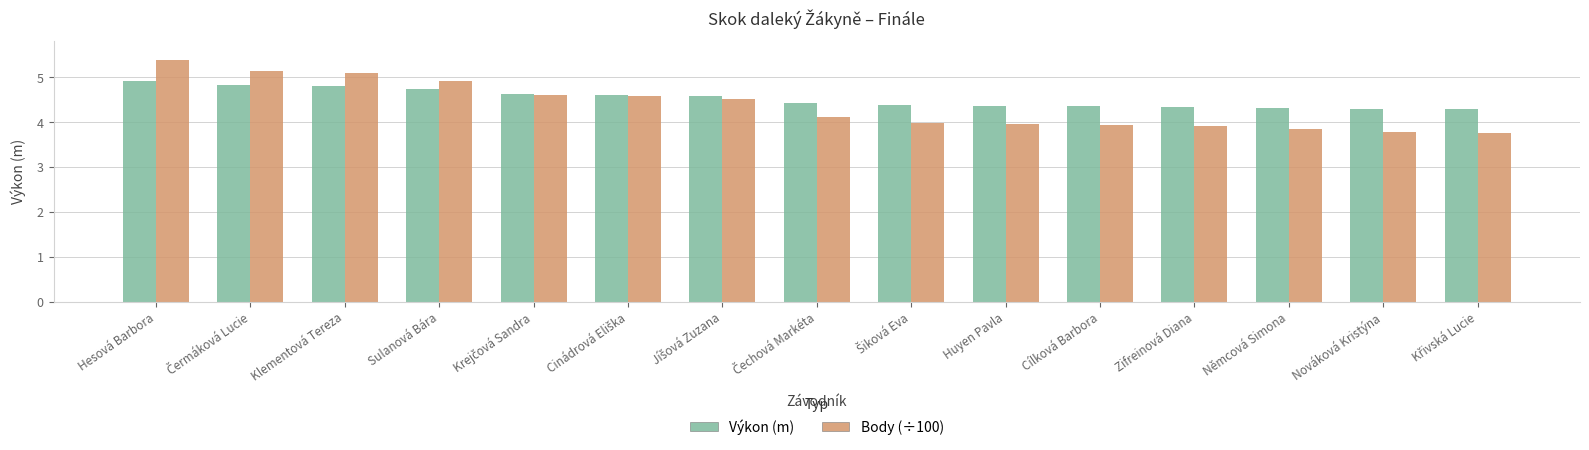

At which category is the sum across all series the highest?

Hesová Barbora